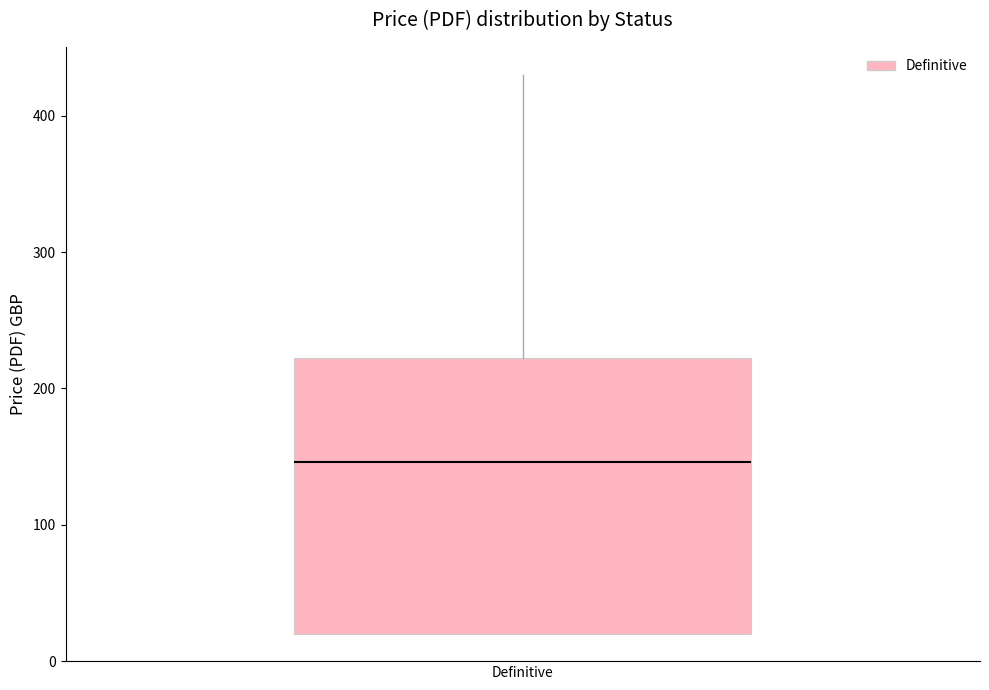

Read this box plot against the y-axis: the position of the median line, the range covered by the box, and the ends of both whiskers. The values are not printed on the chart, so give them approximately, as read against the axis.

median 150, box 20 to 220, whiskers 20 to 430